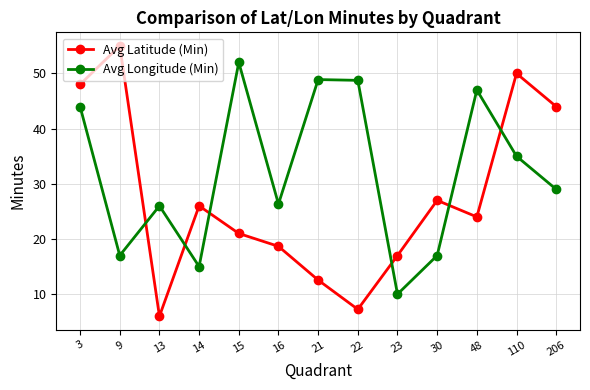

Between which two adjacent categories do Avg Latitude (Min) and Avg Longitude (Min) first intersect?

9 and 13